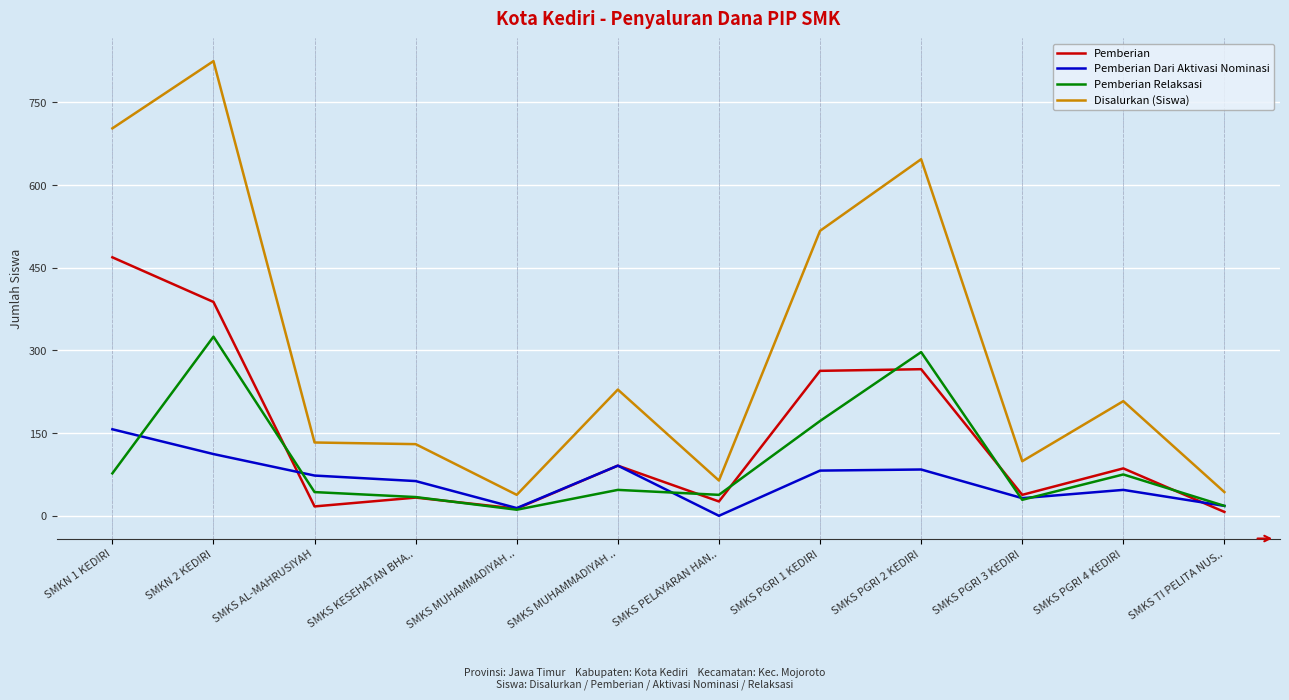

Where is the first local minimum for Disalurkan (Siswa)?

SMKS MUHAMMADIYAH ..